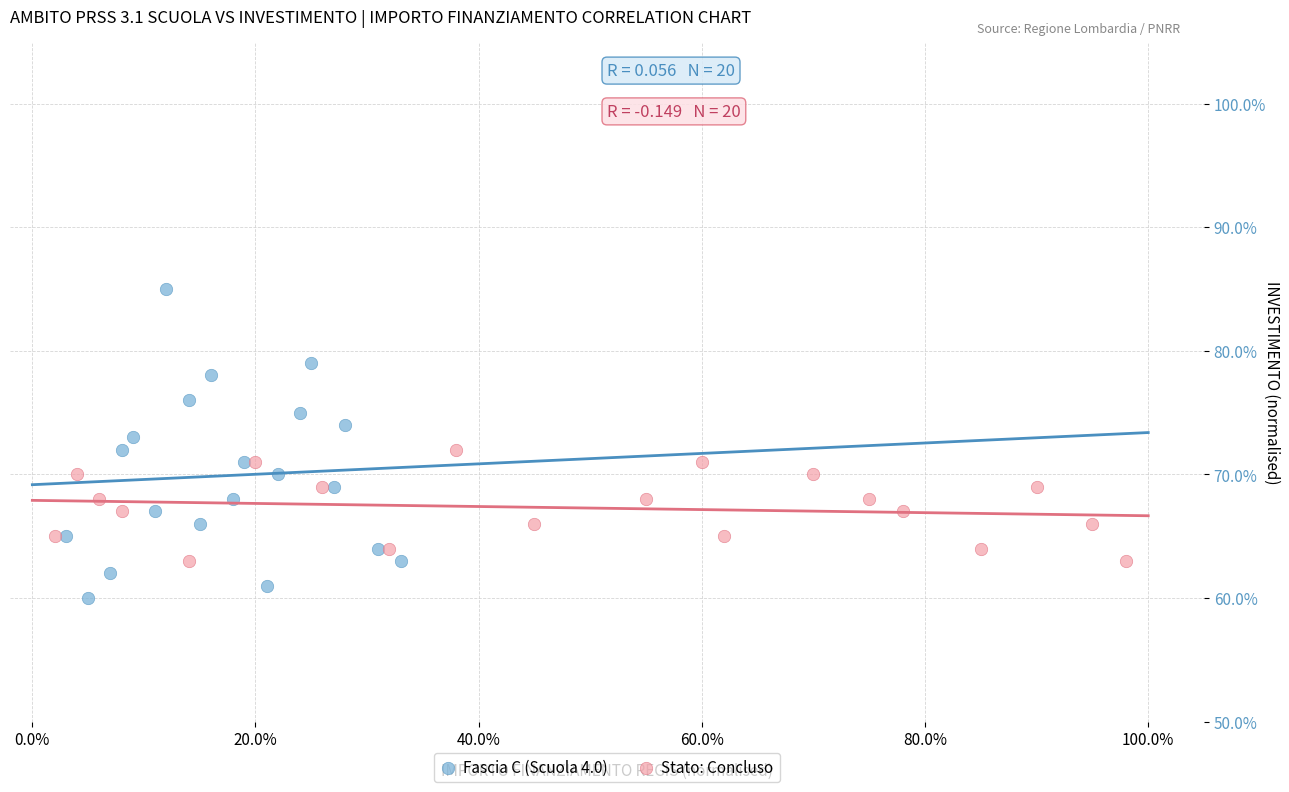

Which series reaches the minimum Y coordinate?

Fascia C (Scuola 4.0)